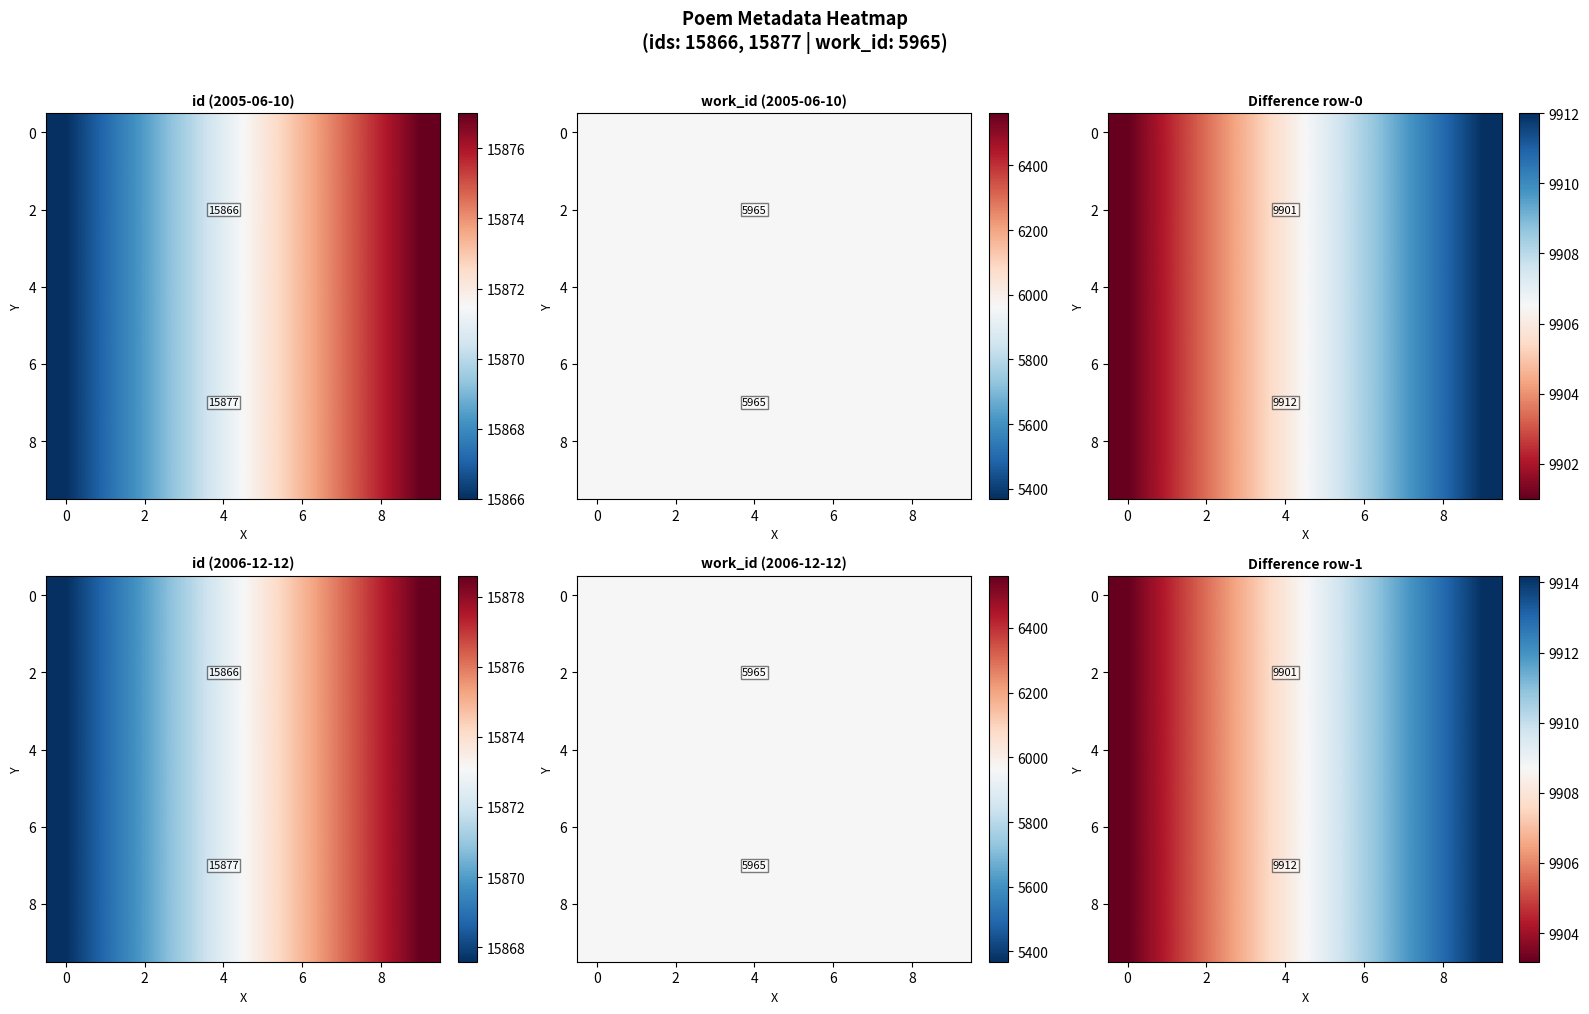

Where is 8 nearest to the value 9908?

4